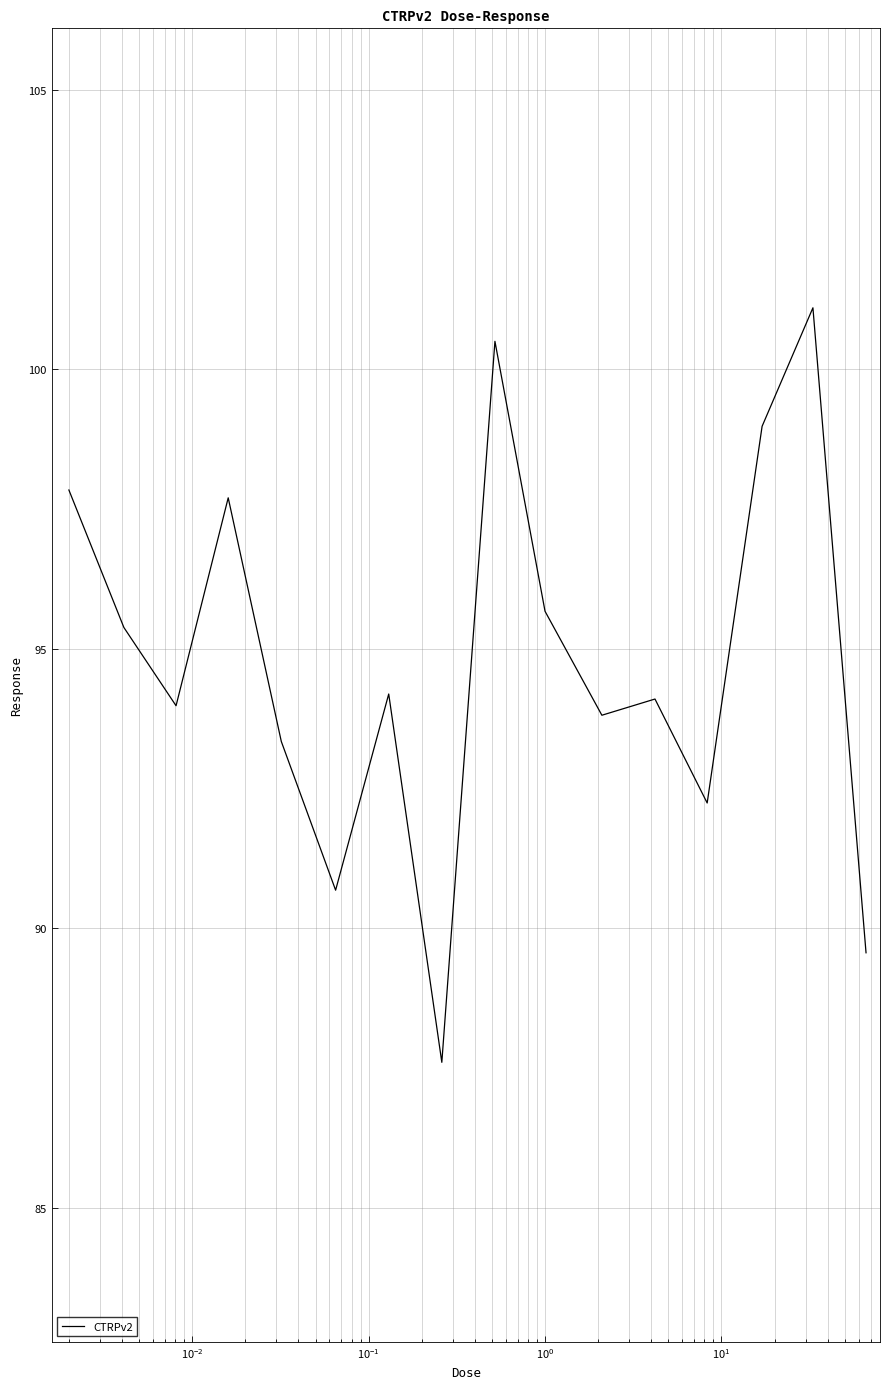

What is the smallest value displayed?

87.6